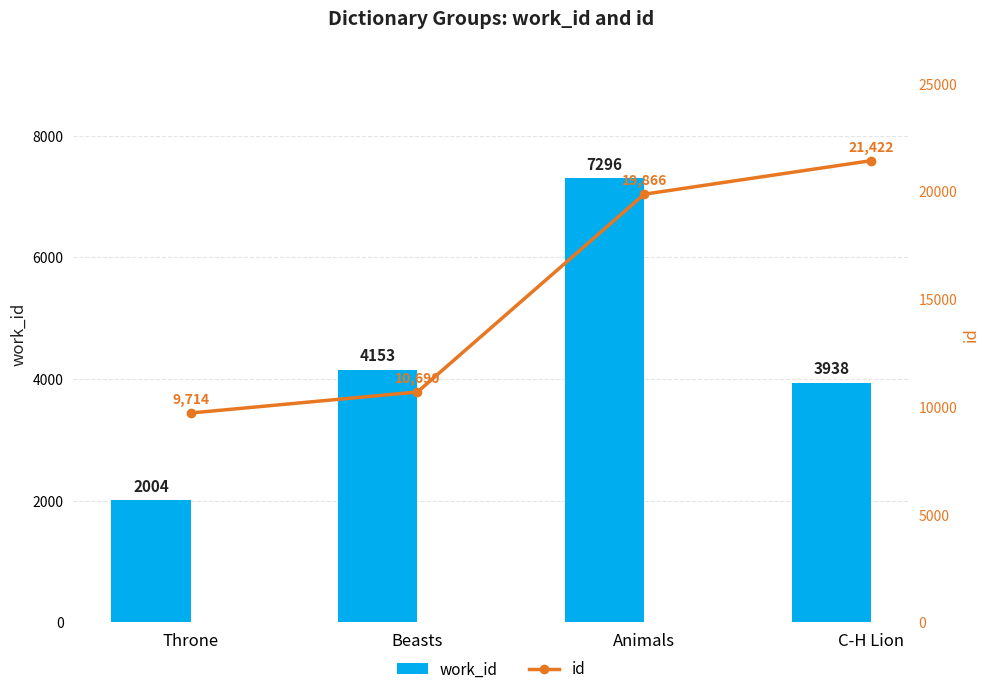

What is the sum of all id values?

61692